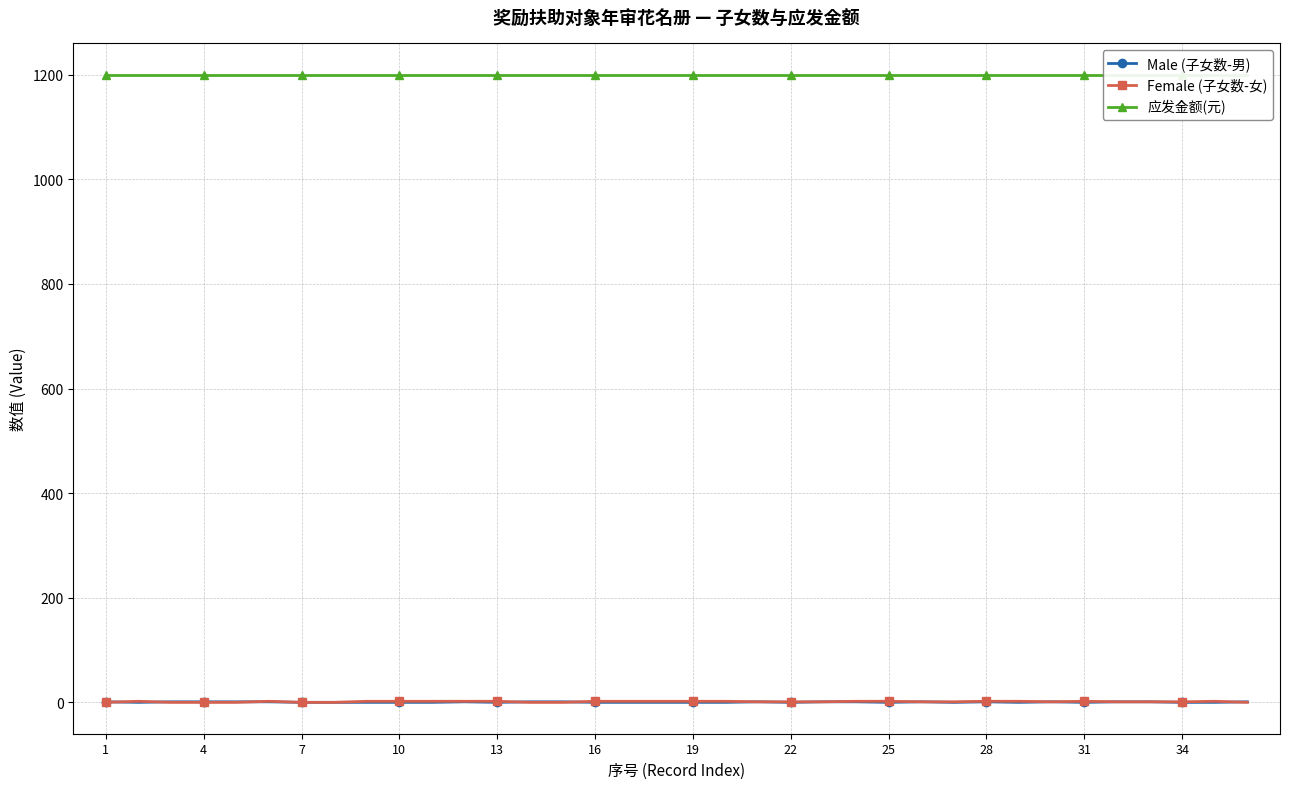

At how many categories does at least one series exceed 264?

36